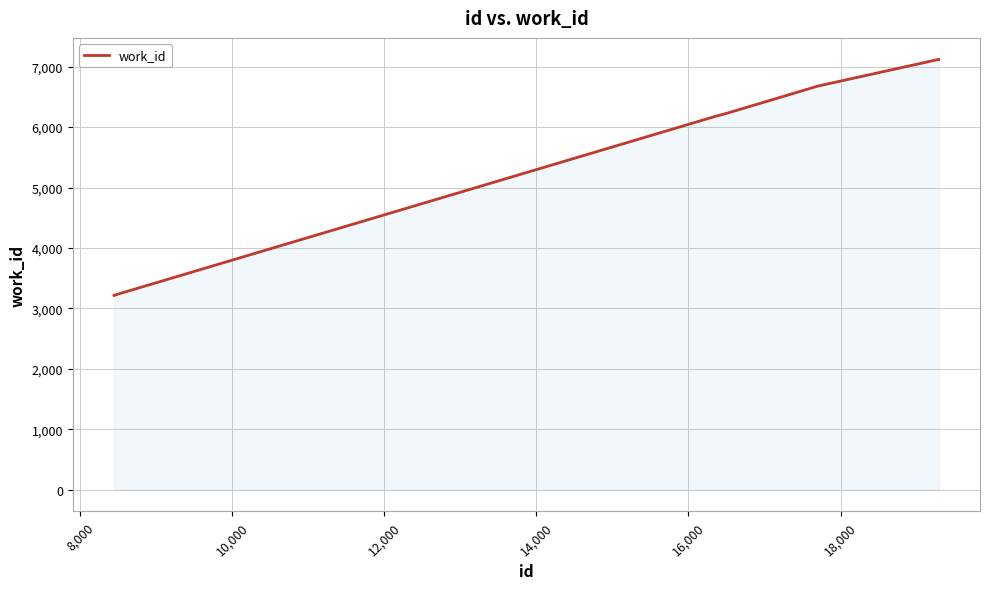

What is the maximum value shown in the chart?

7120